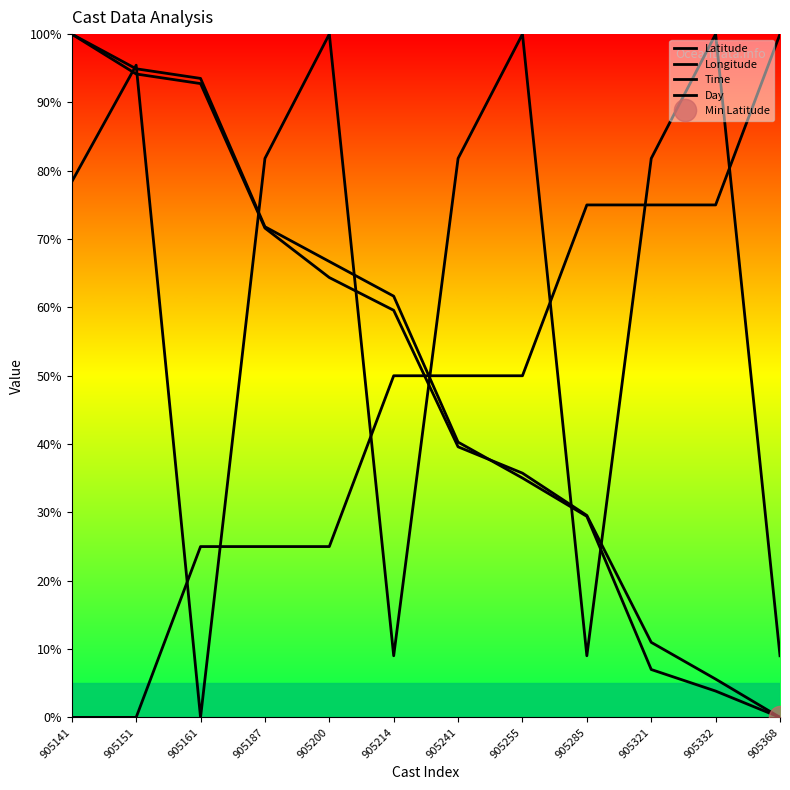

What is the sum of the Time values at 905332 and 905161?

100.0